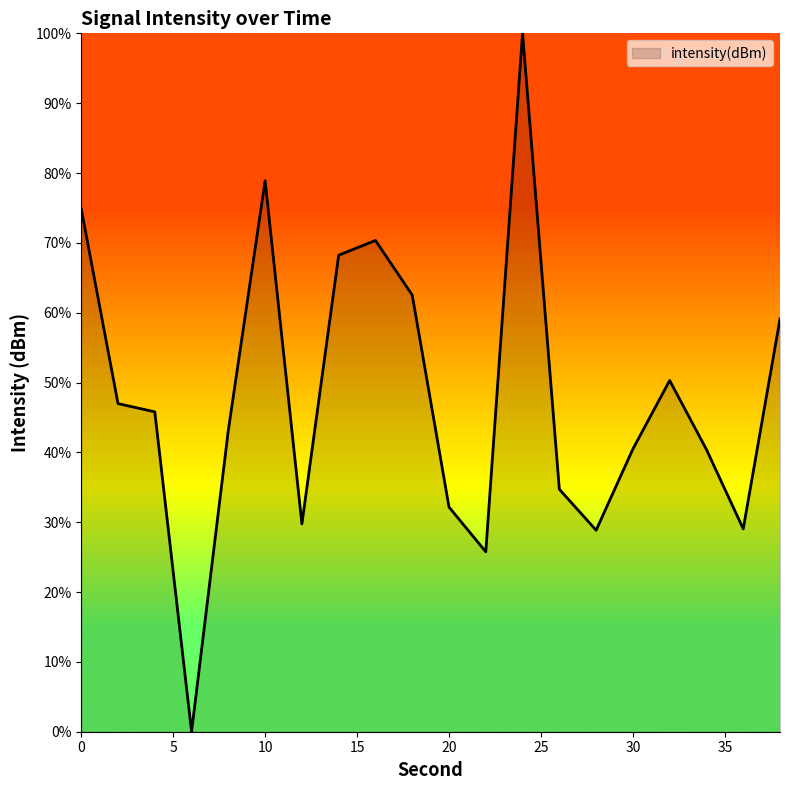

What is the maximum value shown in the chart?

100.0